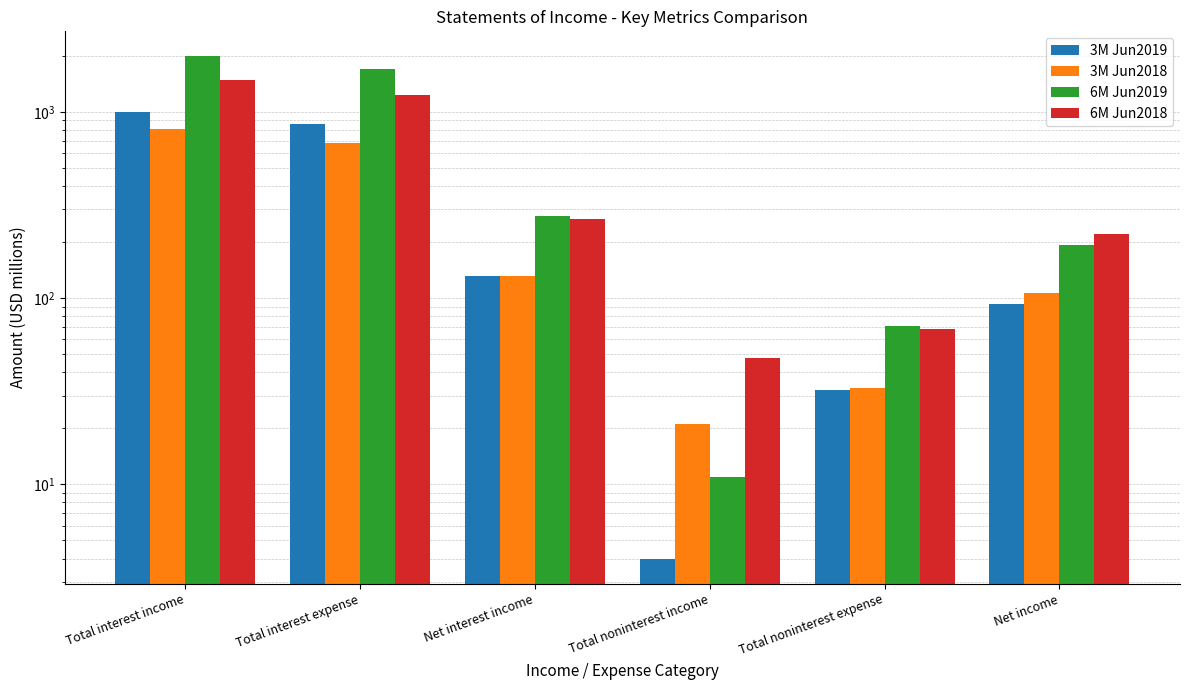

How many groups of bars are there?

6